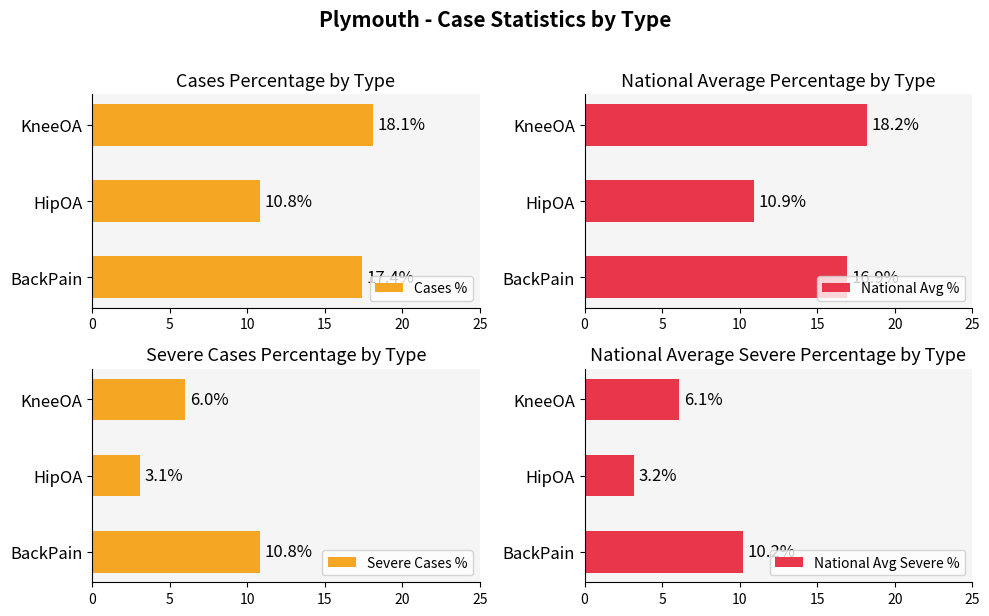

What is the difference between the second highest and minimum values in the Cases % series?

6.6